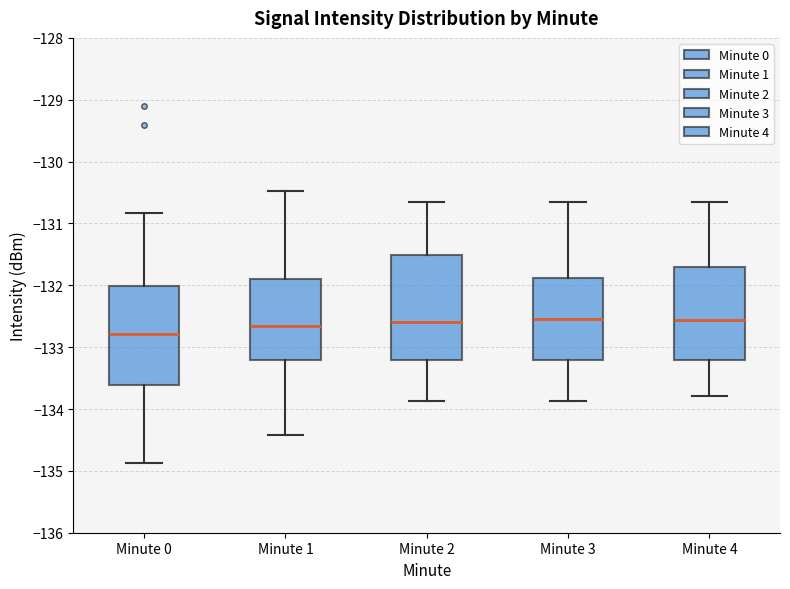

Where is the upper edge of the box for Minute 3 on the y-axis? The values are not printed on the chart, so give them approximately, as read against the axis.

-131.9